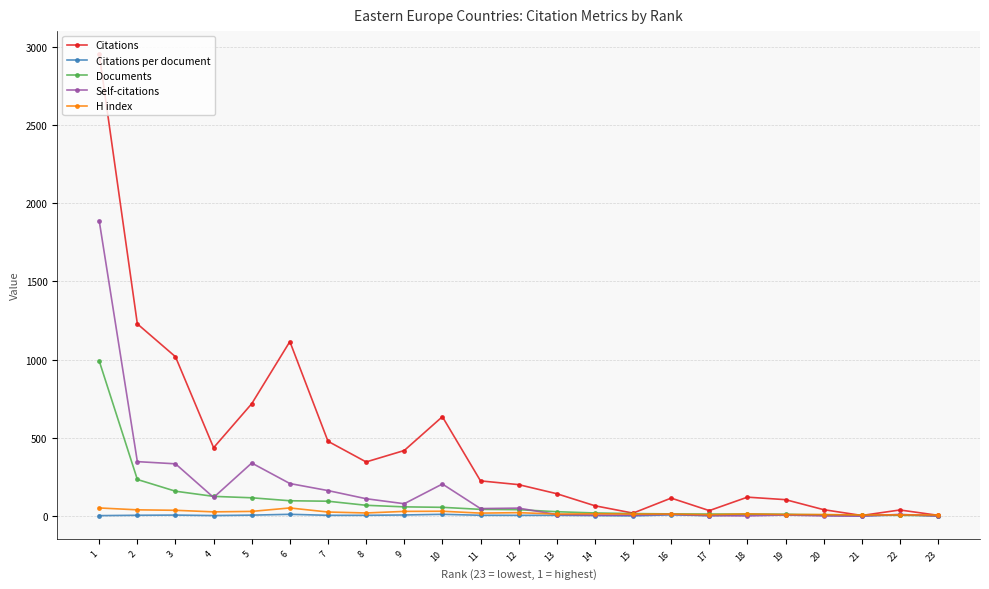

Is the value of Self-citations at 11 greater than the value of H index at 16?

Yes